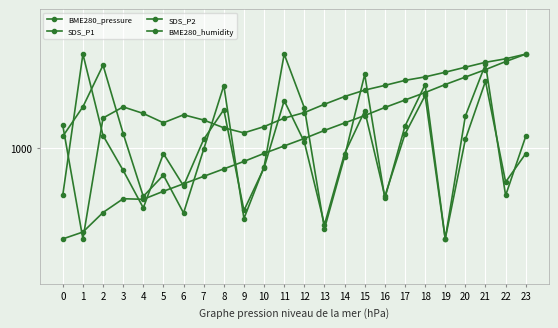

Does the chart have visible grid lines?

Yes